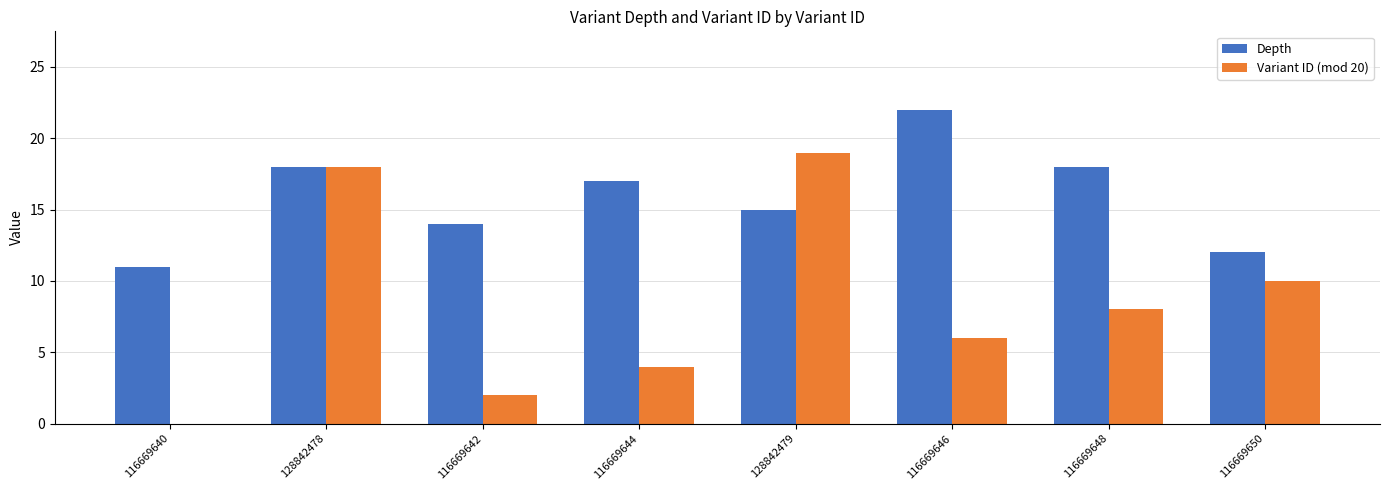

The Depth series shows 12 at 116669650. True or false?

True